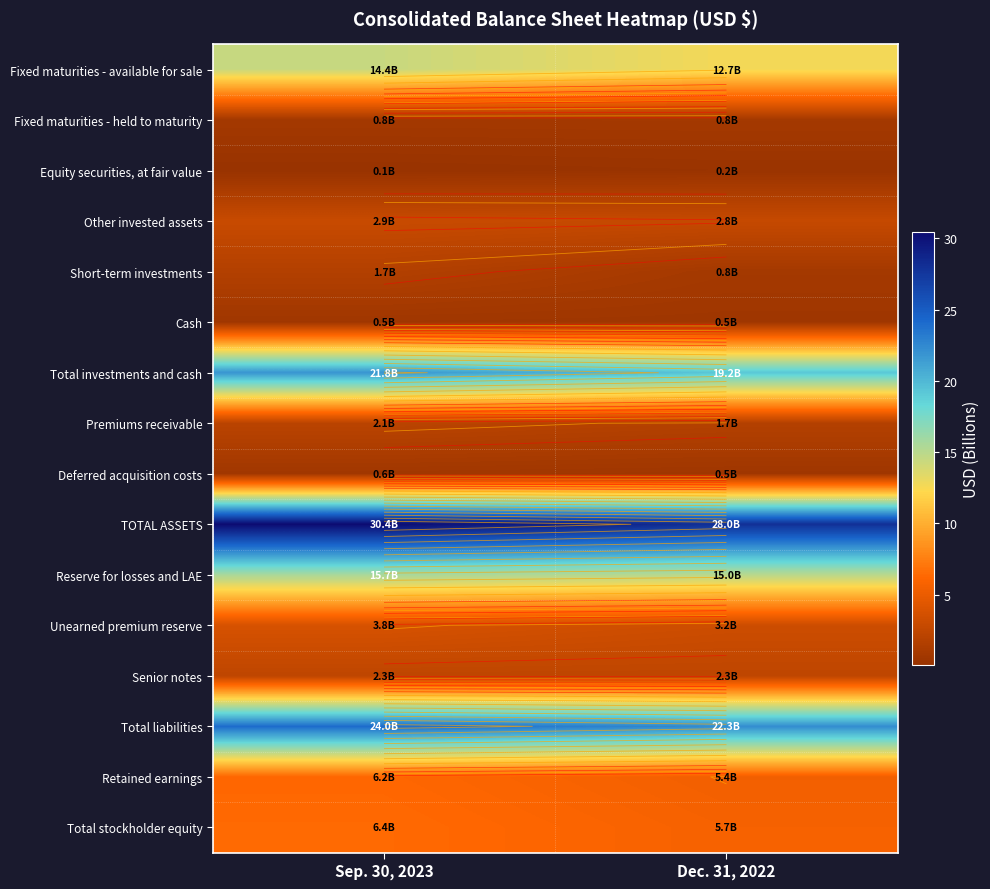

How many values in the row_0 series exceed 14?

1